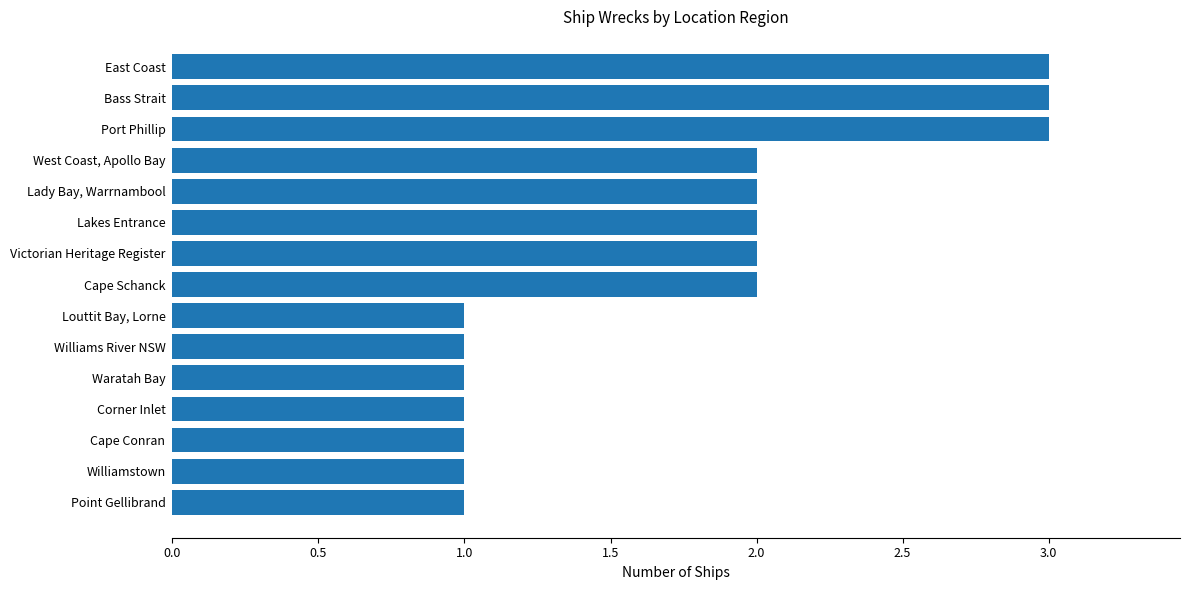

The value at Lakes Entrance is 1. True or false?

False